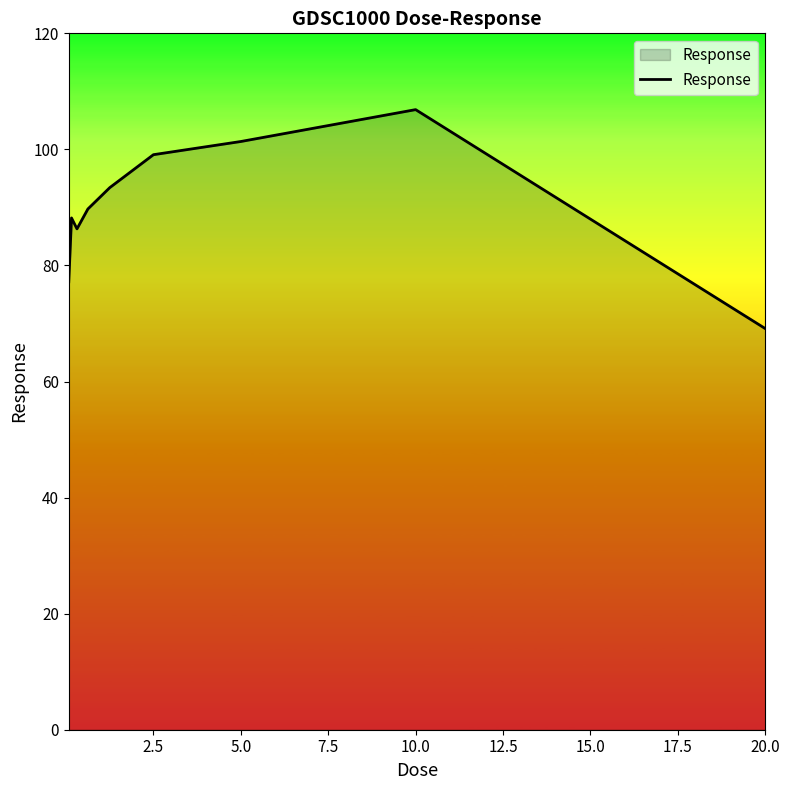

What is the difference between the maximum and minimum values?

37.7